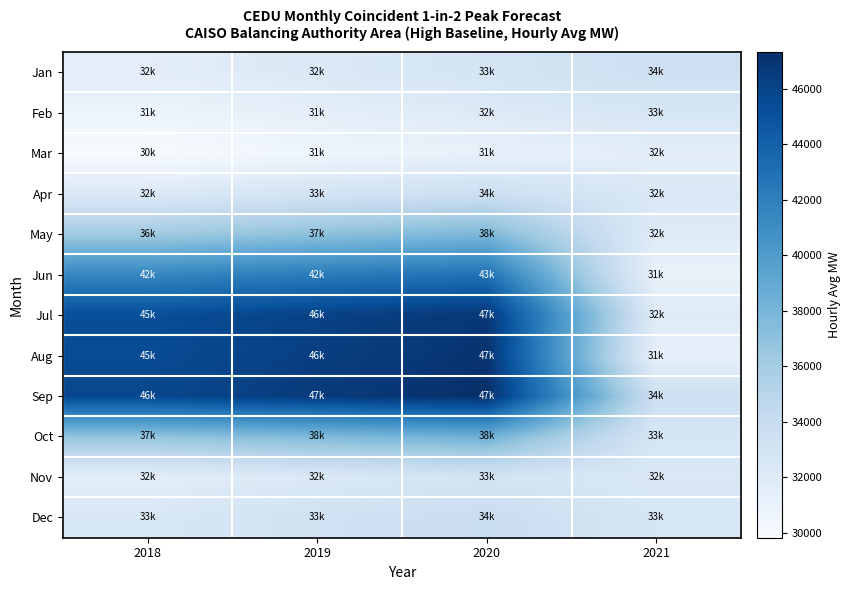

Which series has the largest range (max minus min)?

Aug